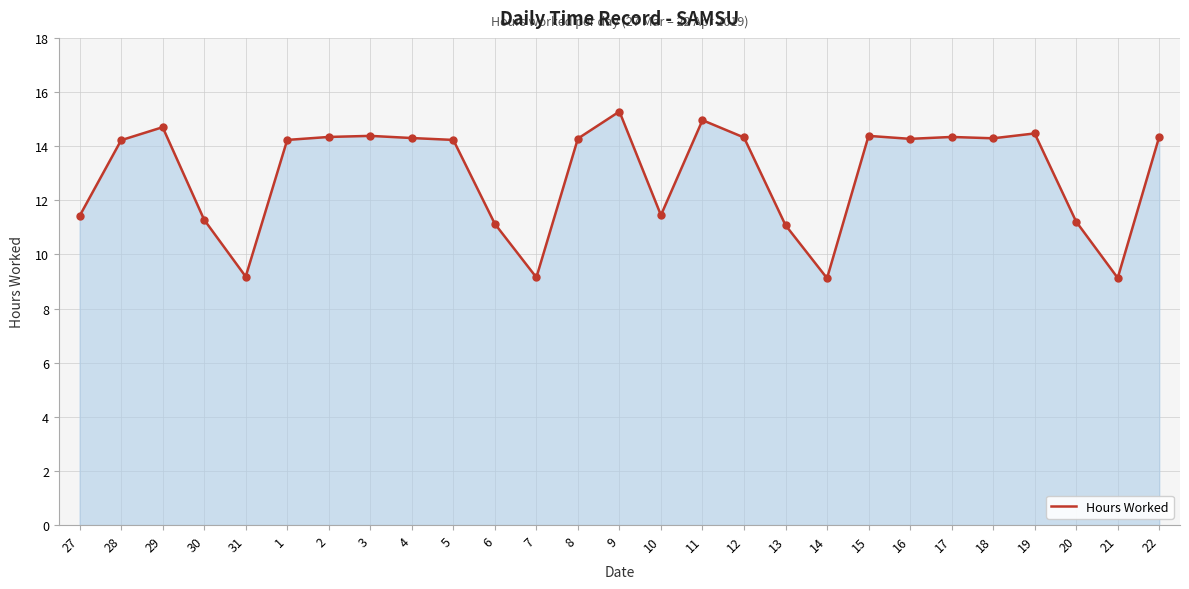

What is the change in value from 15 to 16?

-0.1